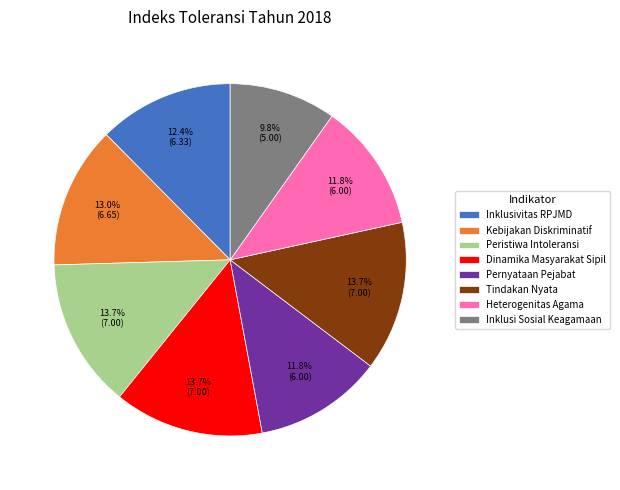

Combined, do Pernyataan Pejabat and Dinamika Masyarakat Sipil account for over 50%?

No